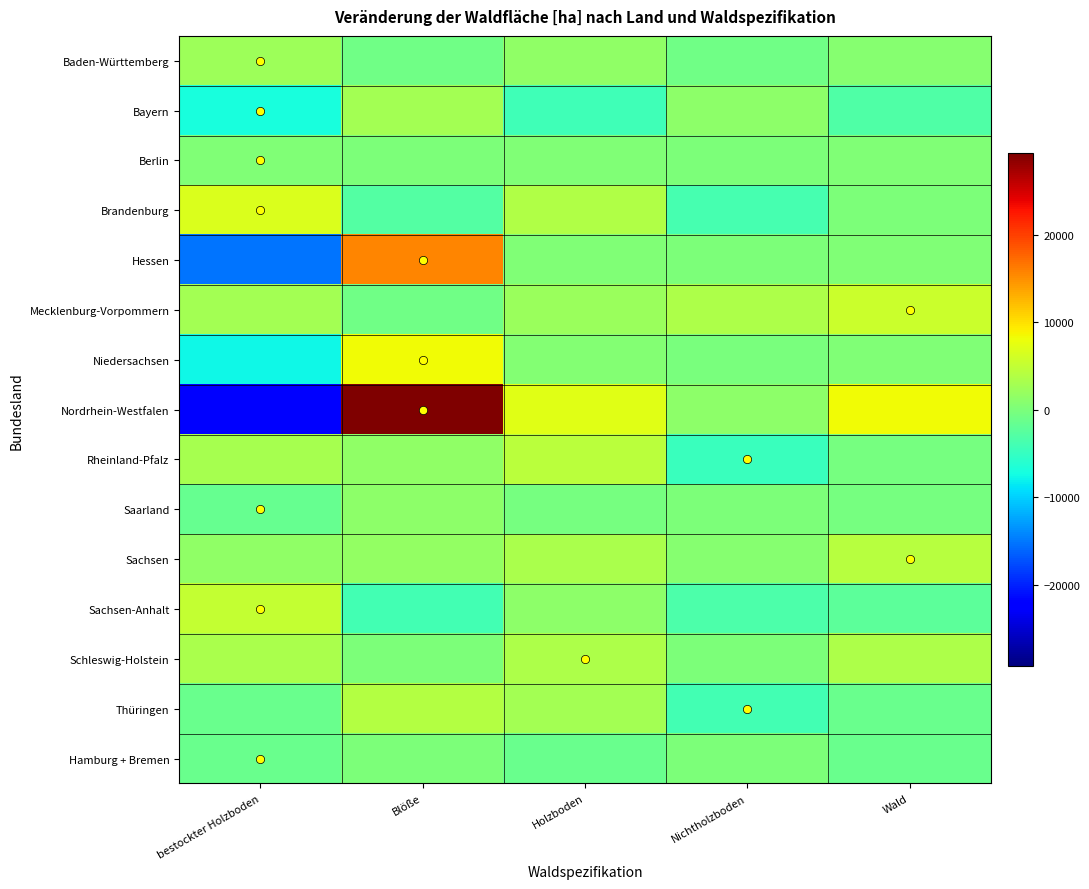

What is the total value across all series at Blöße?

56126.4